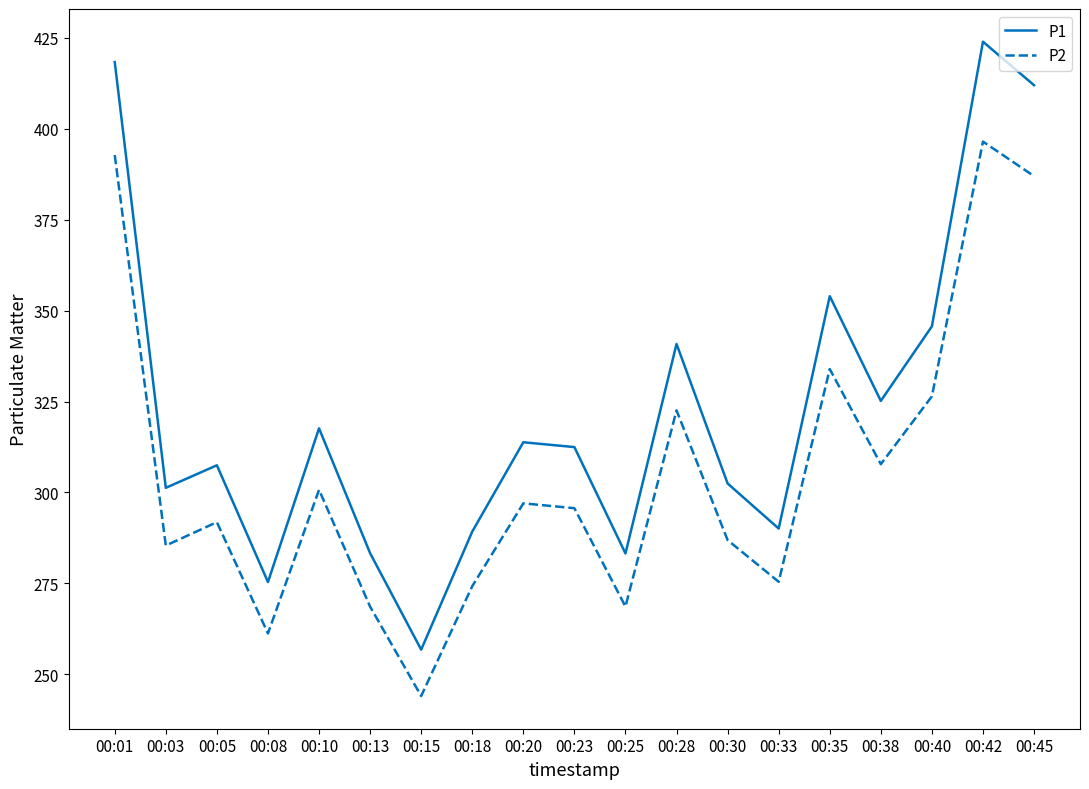

Which series has the widest spread of values?

P1